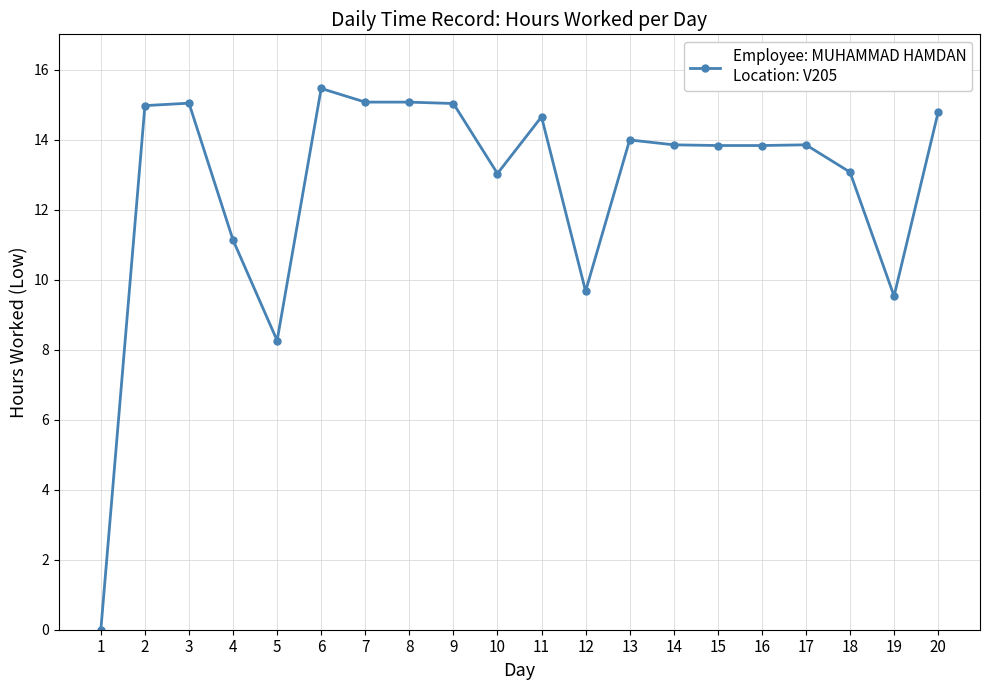

What value does the data have at 16?

13.8